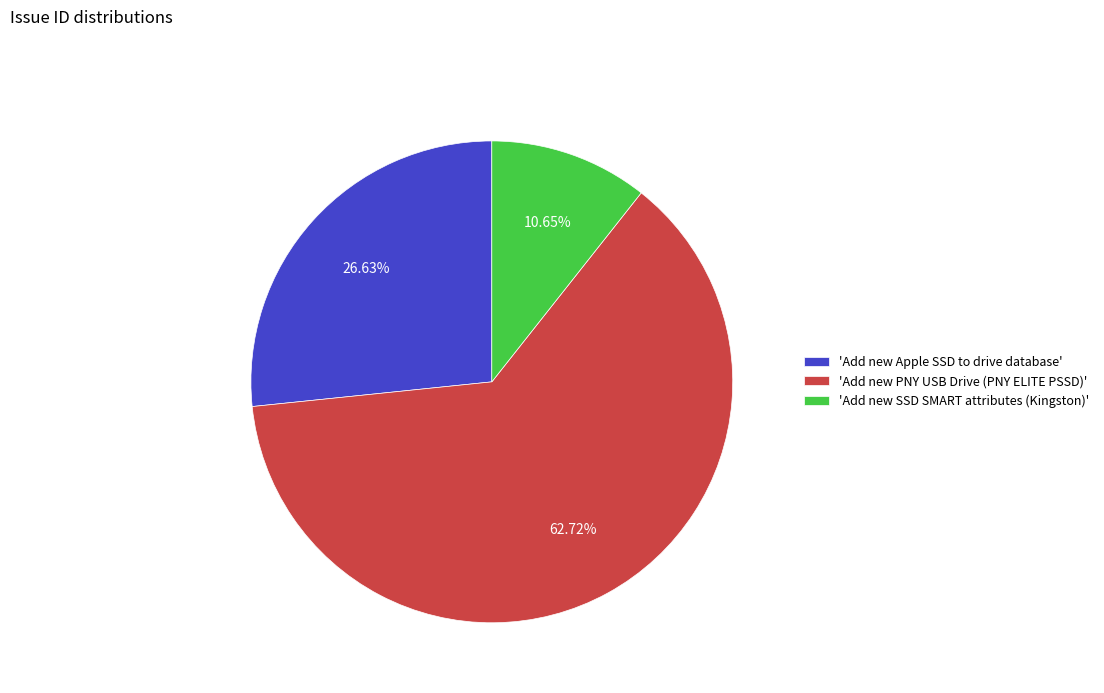

Count the number of slices in the pie.

3